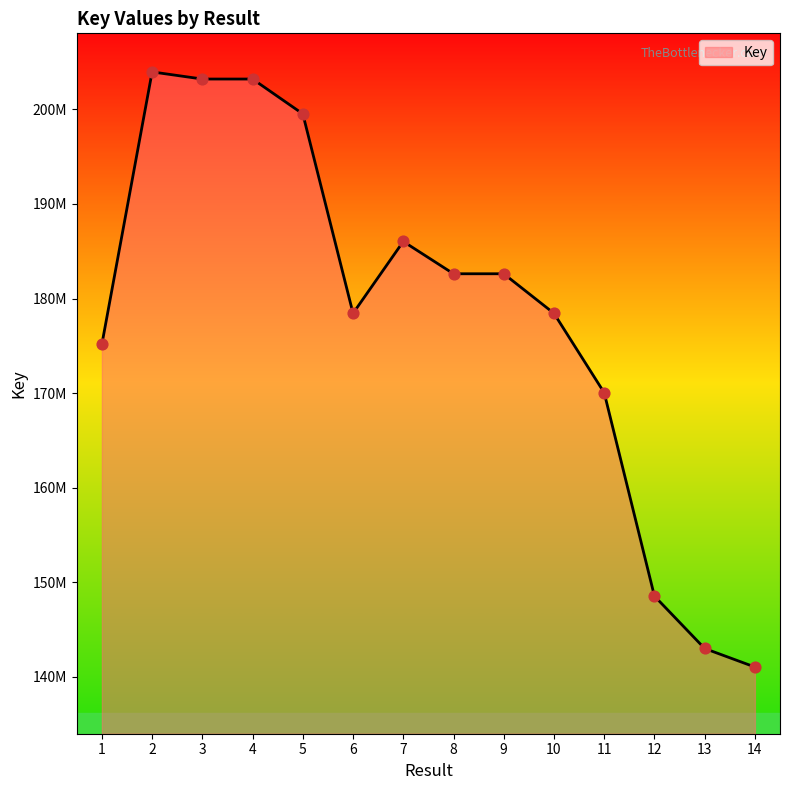

Is this an area chart (filled region under the line)?

Yes